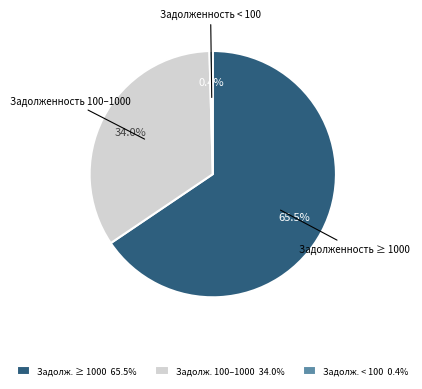

Which slice is the smallest?

Задолж. < 100 0.4%